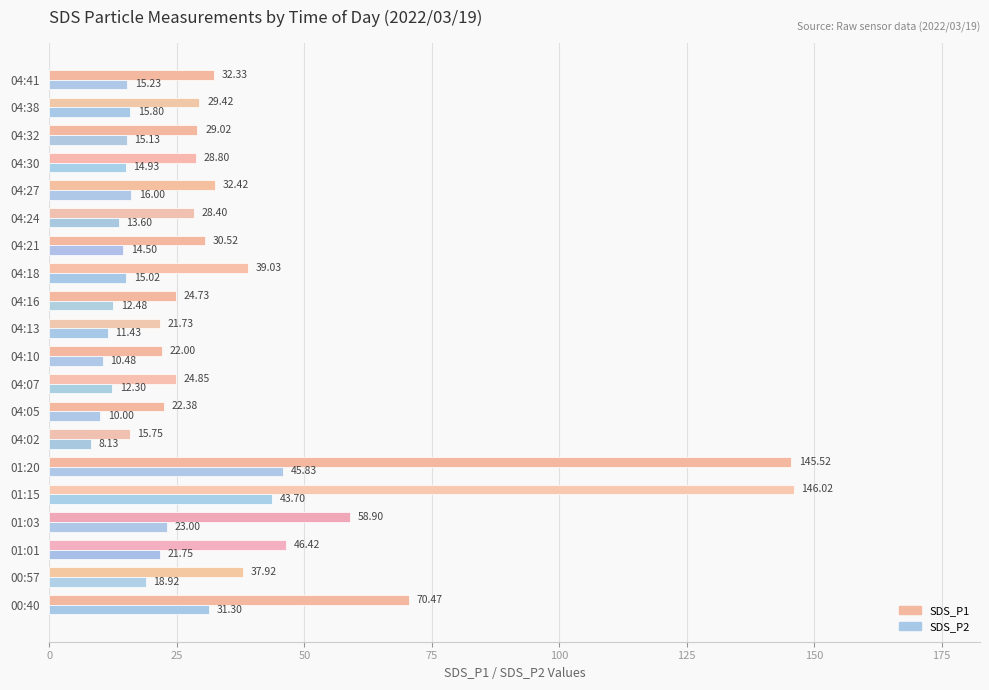

Which series has the widest spread of values?

SDS_P1